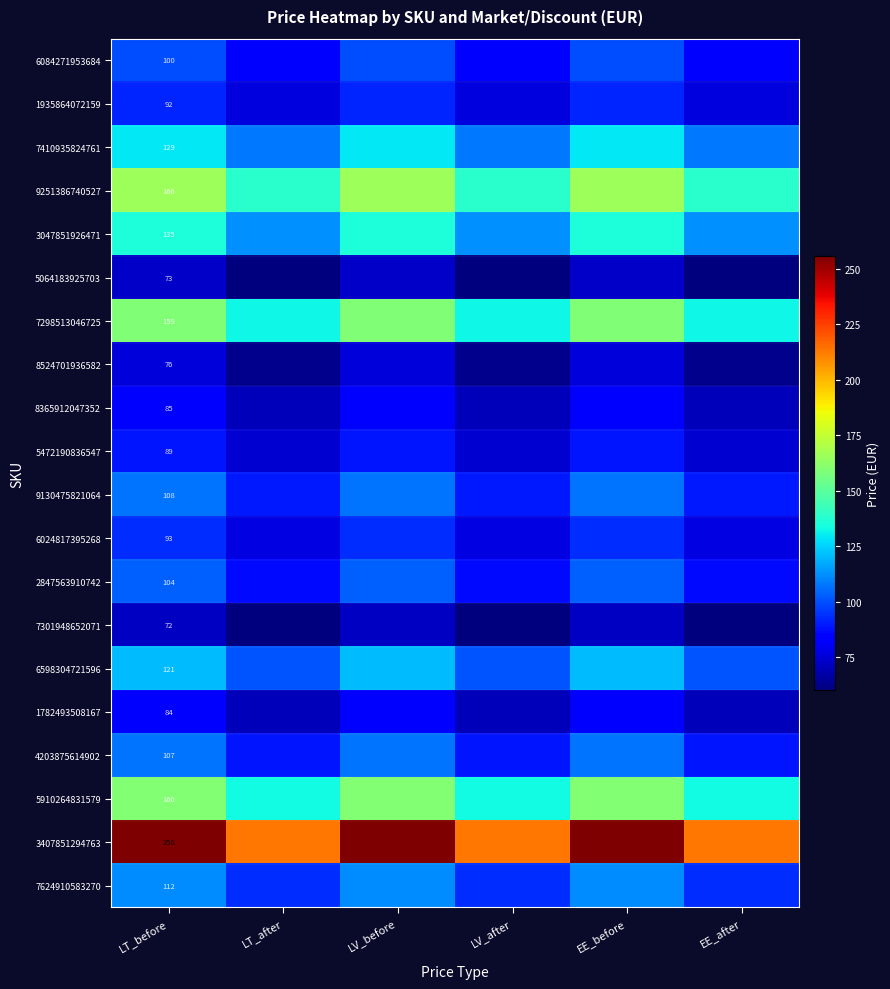

At how many categories does at least one series exceed 192?

6